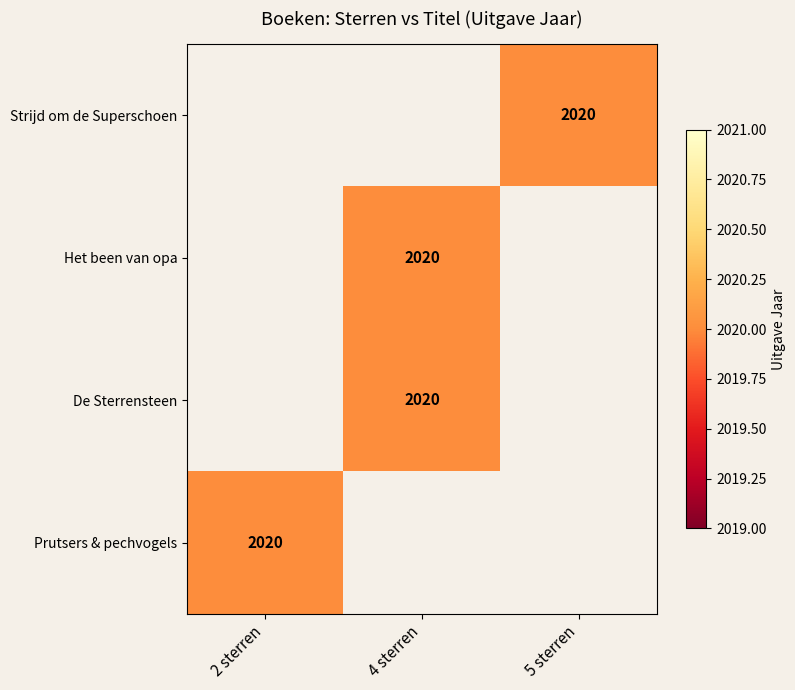

List the series in order of their overall mean, highest first.

Strijd om de Superschoen, Het been van opa, De Sterrensteen, Prutsers & pechvogels